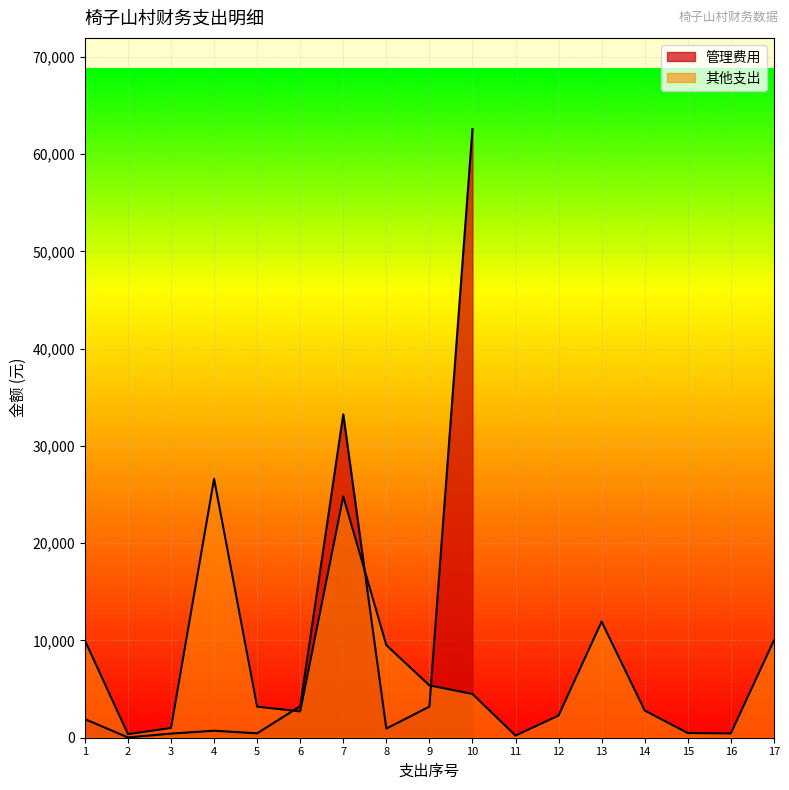

What is the change in value from 6 to 13?

+9237